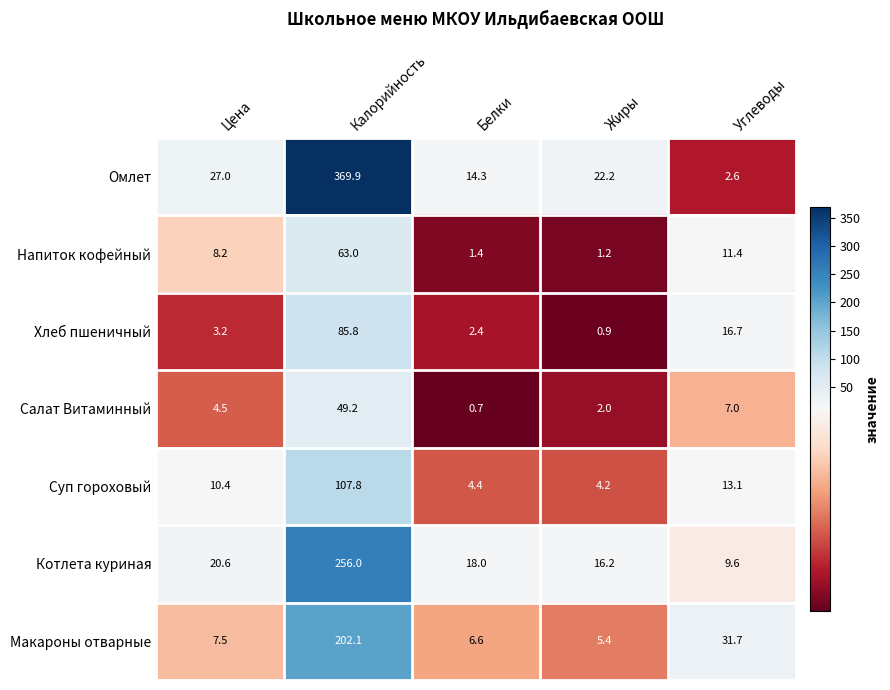

Which series has the widest spread of values?

Омлет